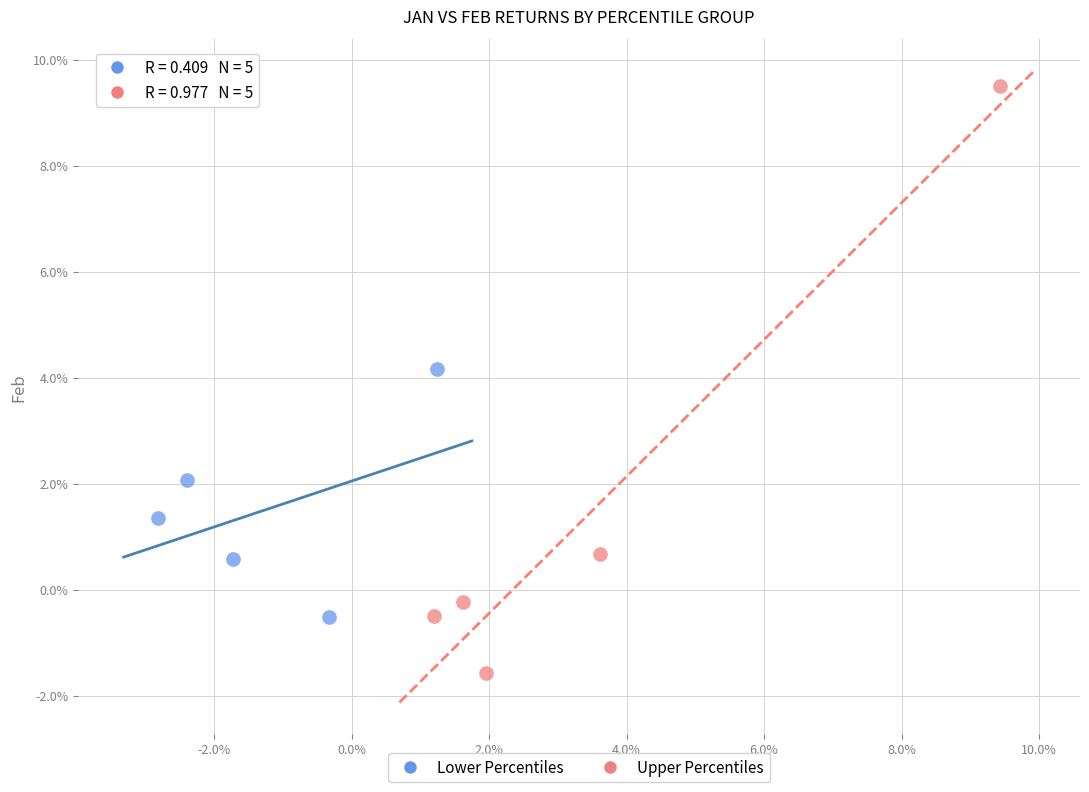

Which series has the widest spread of Y values?

Upper Percentiles